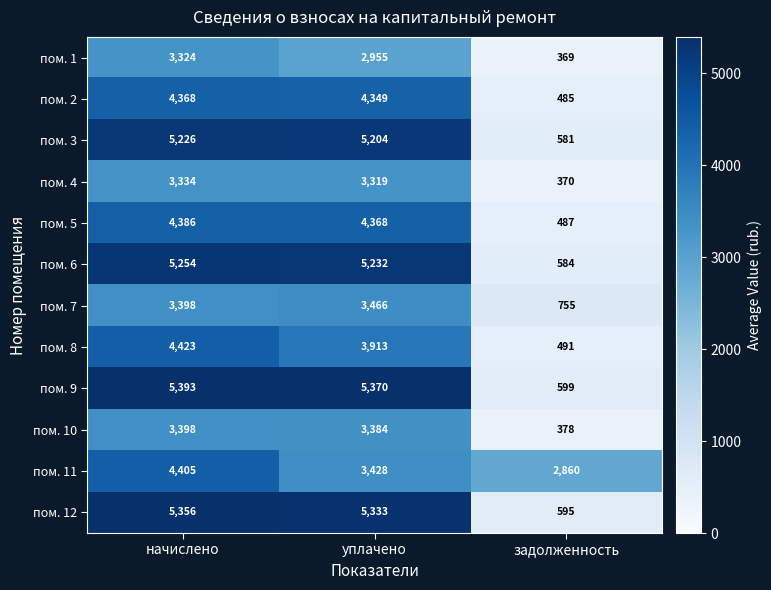

The value of пом. 2 at задолженность is 485. True or false?

True